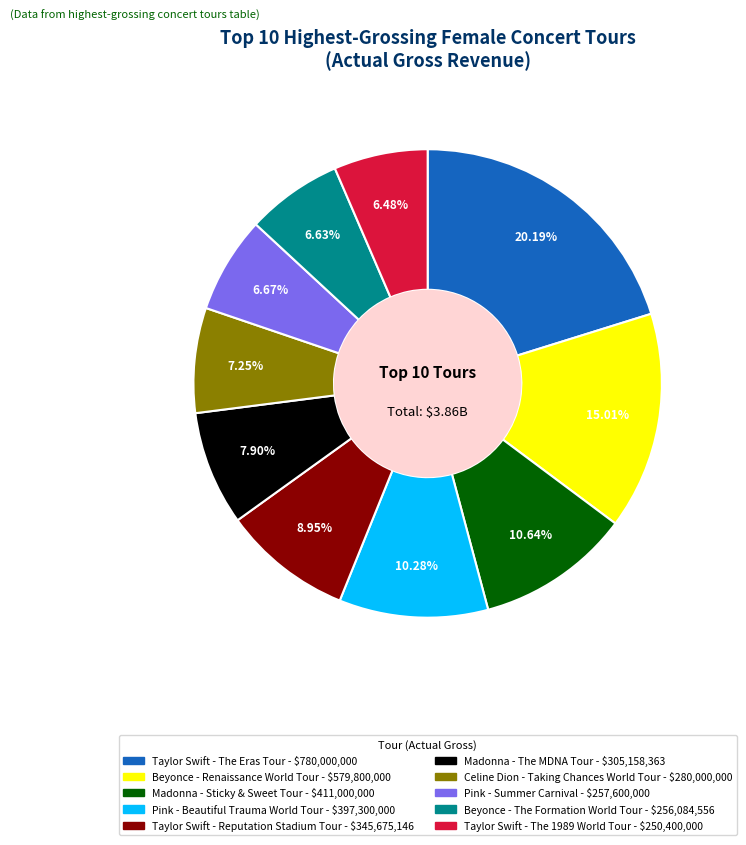

Combined, do Beyonce - The Formation World Tour and Celine Dion - Taking Chances World Tour account for over 50%?

No